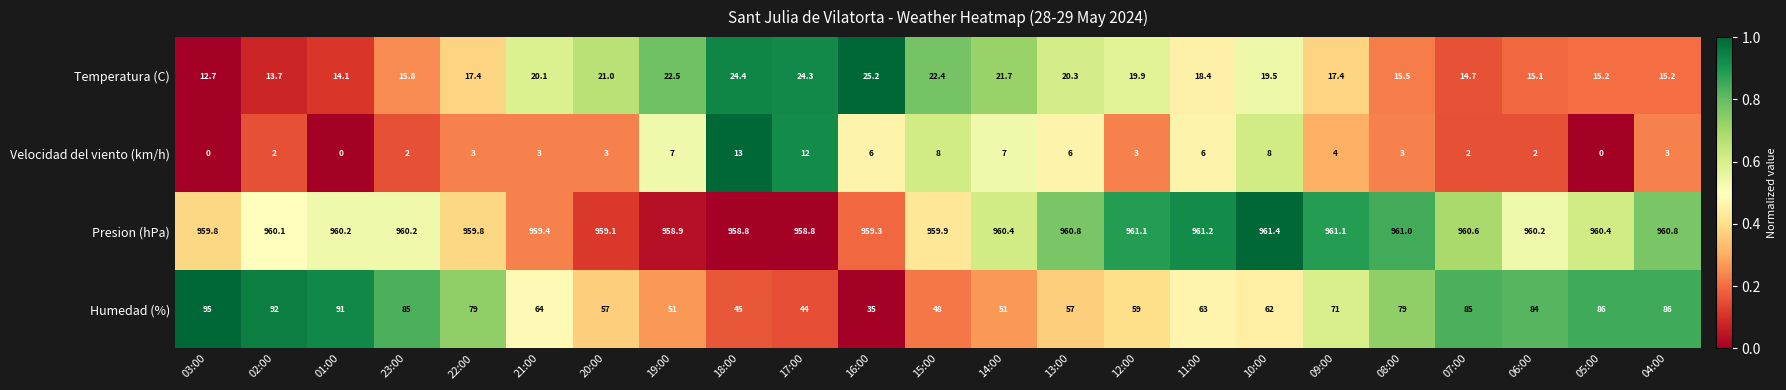

How many data points does each series have?

23